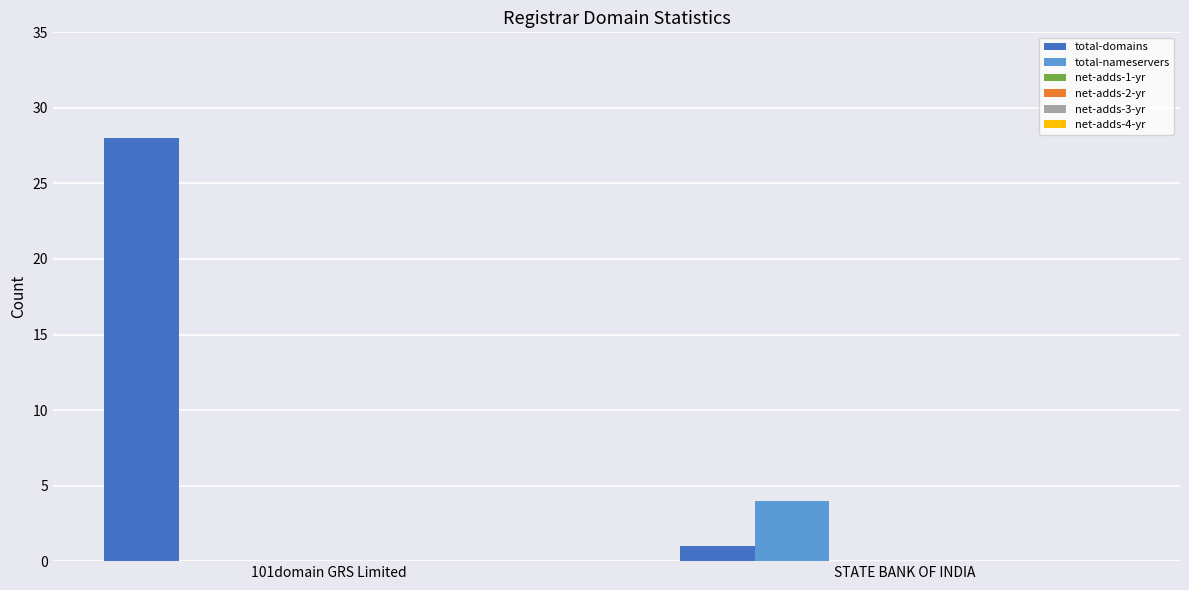

Are the bars horizontal?

No